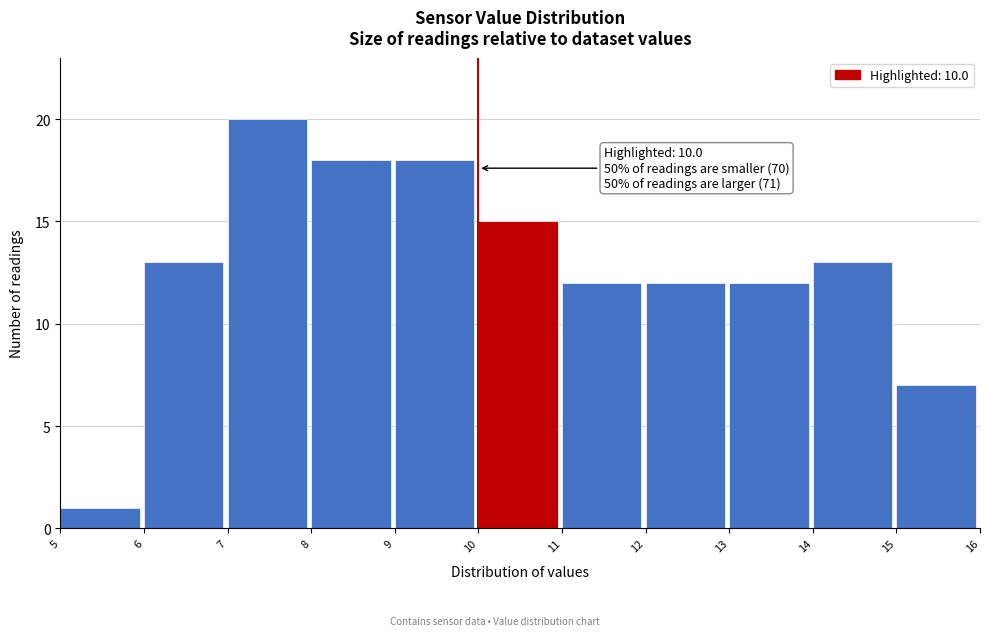

Which range on the x-axis has the tallest bar?

7 to 8